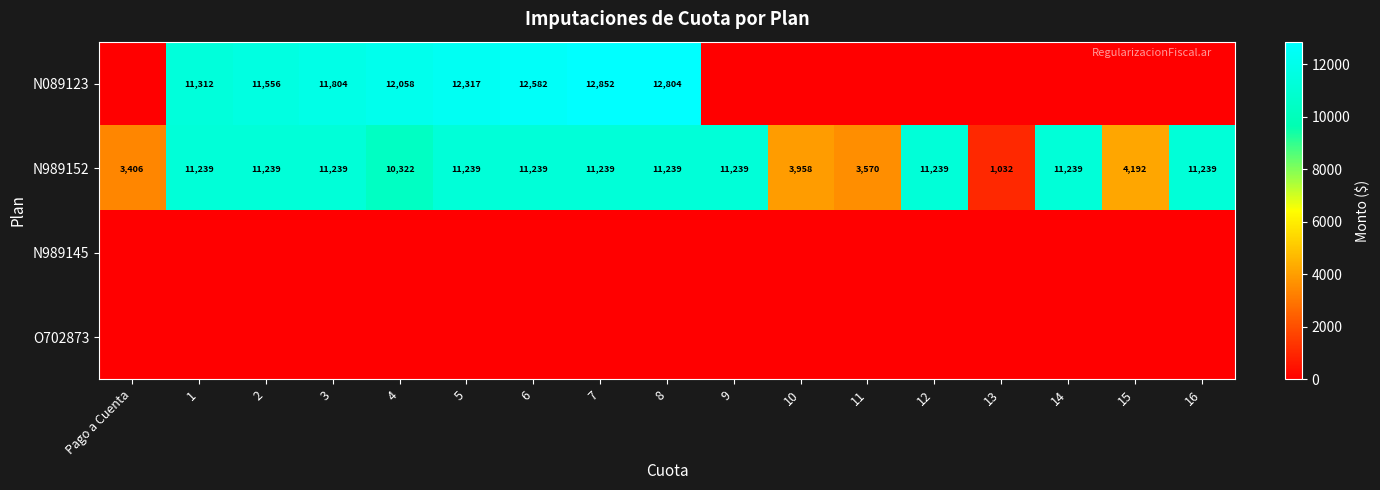

True or false: N989152 has a value of 6263 at 3.

False